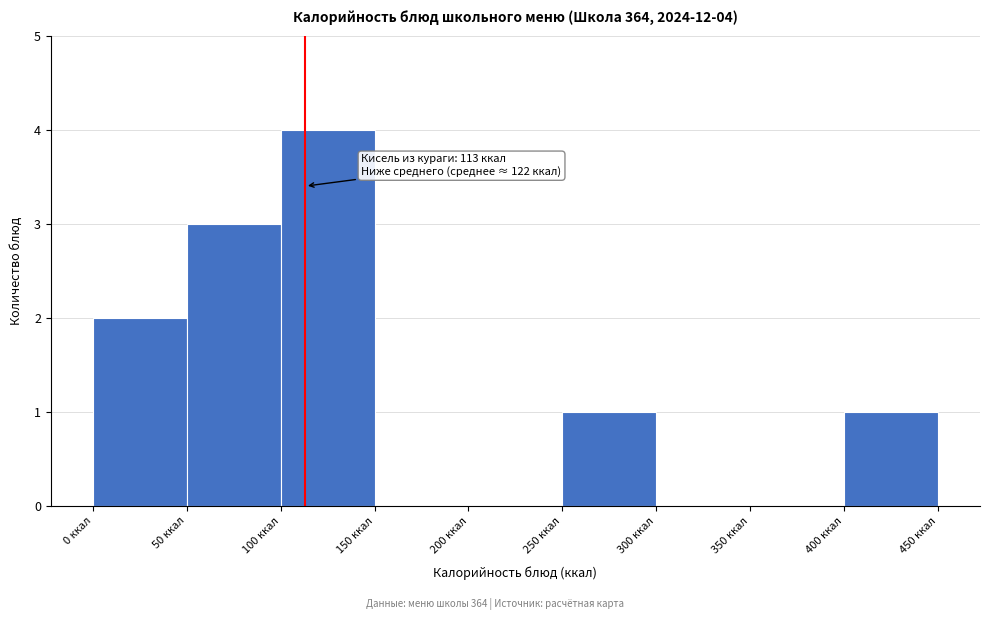

Over which range of the x-axis is the bar tallest?

100 to 150